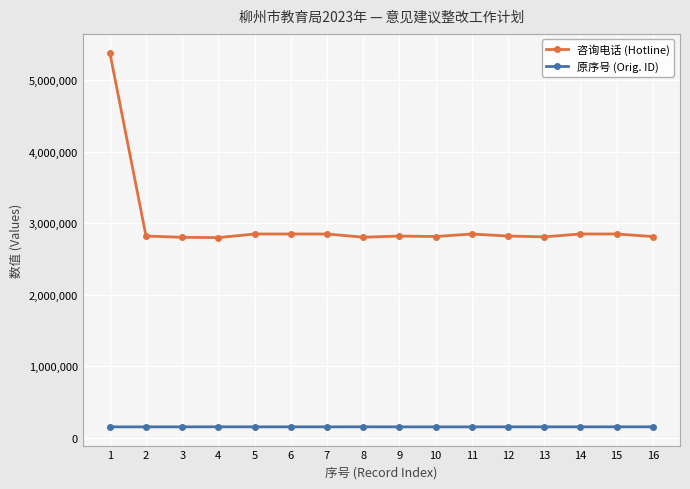

Count the number of categories in the chart.

16